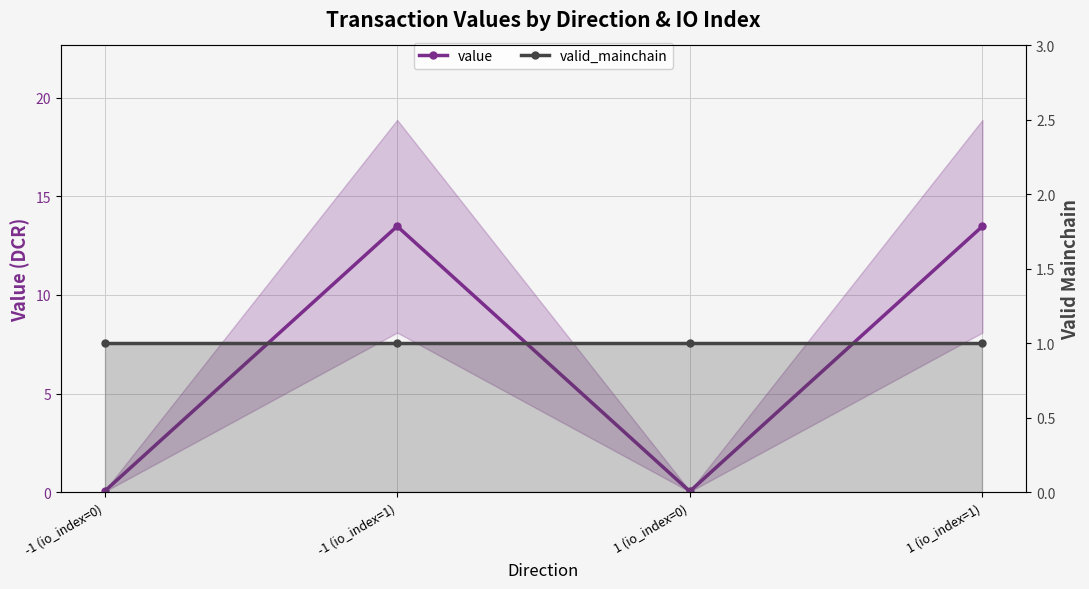

What are all the series names shown in the legend?

value, valid_mainchain